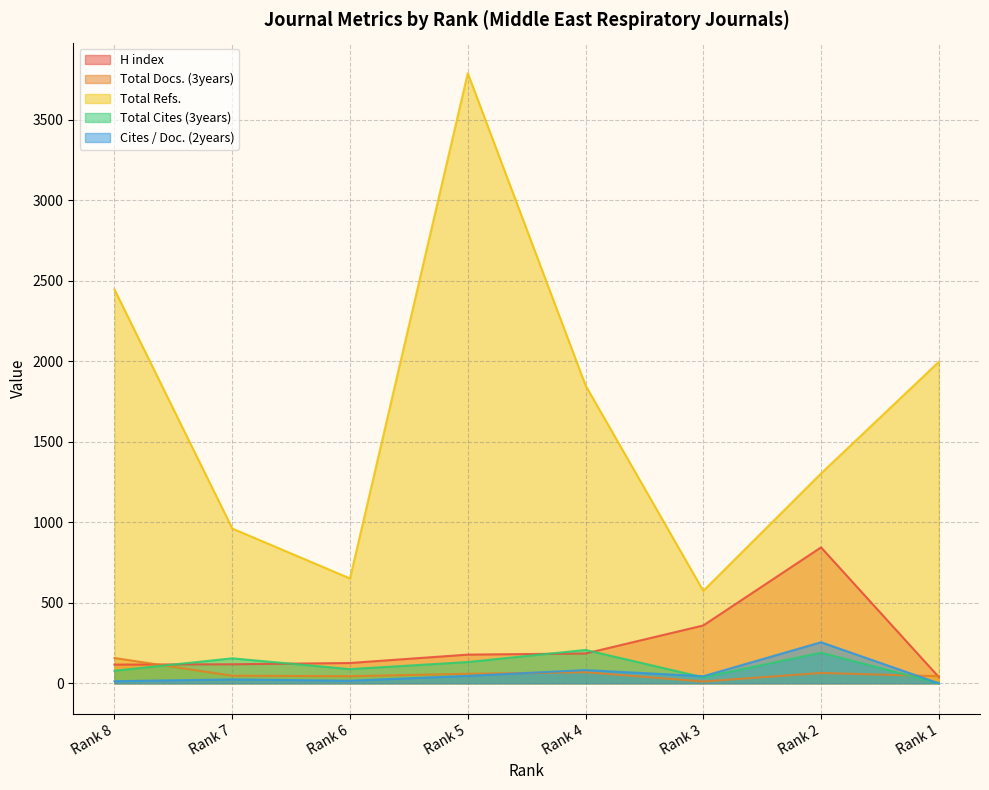

What is the value of the Cites / Doc. (2years) point at the 1st from the left?

13